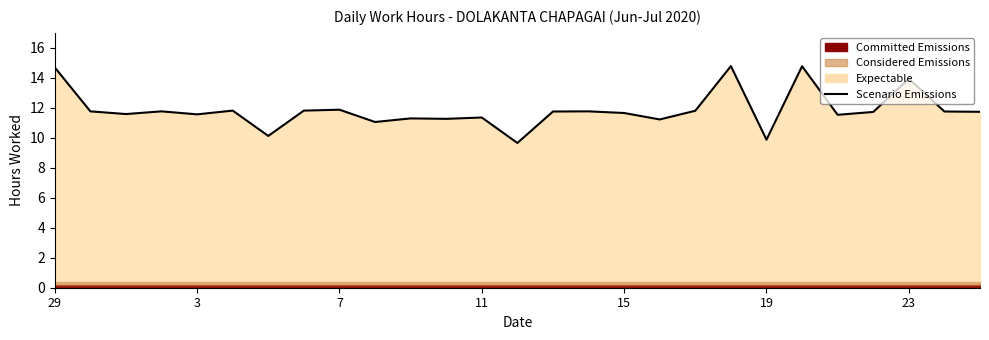

How many interior local peaks (higher than both neighbors) does the data have?

9